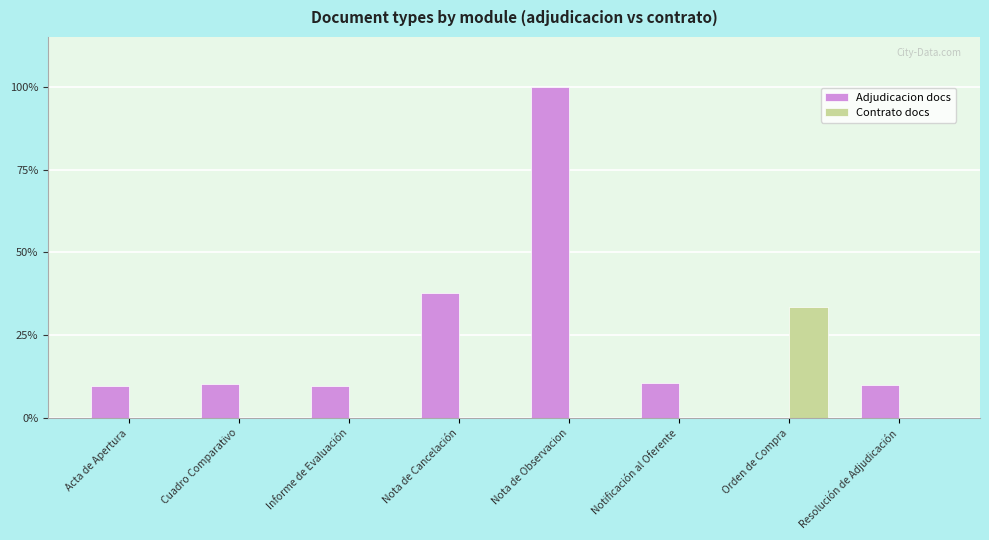

What is the spread (max minus min) of values at Nota de Cancelación?

37.7